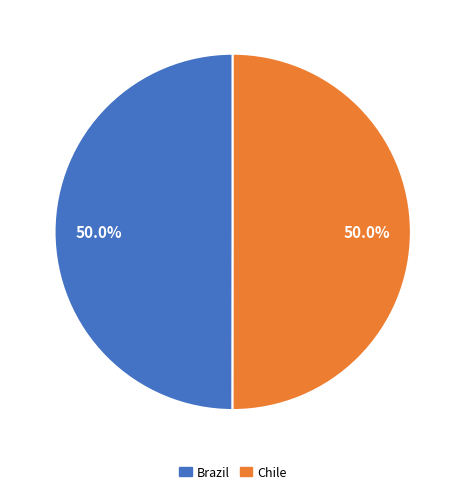

What portion of the pie excludes Brazil?

50.0%